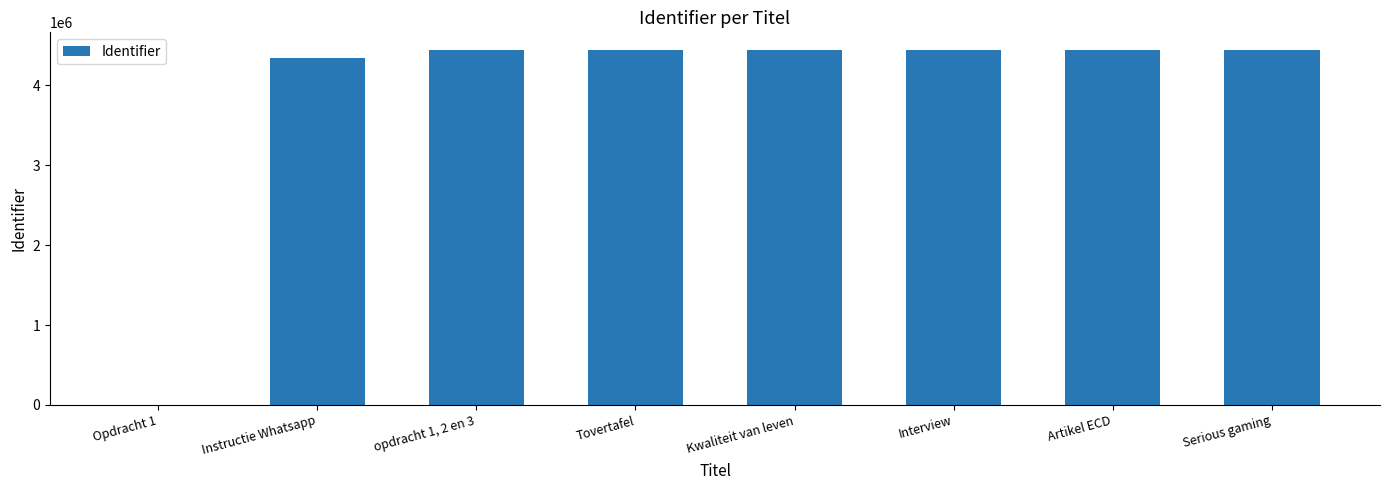

What is the sum of the values at Kwaliteit van leven and Instructie Whatsapp?

8789938